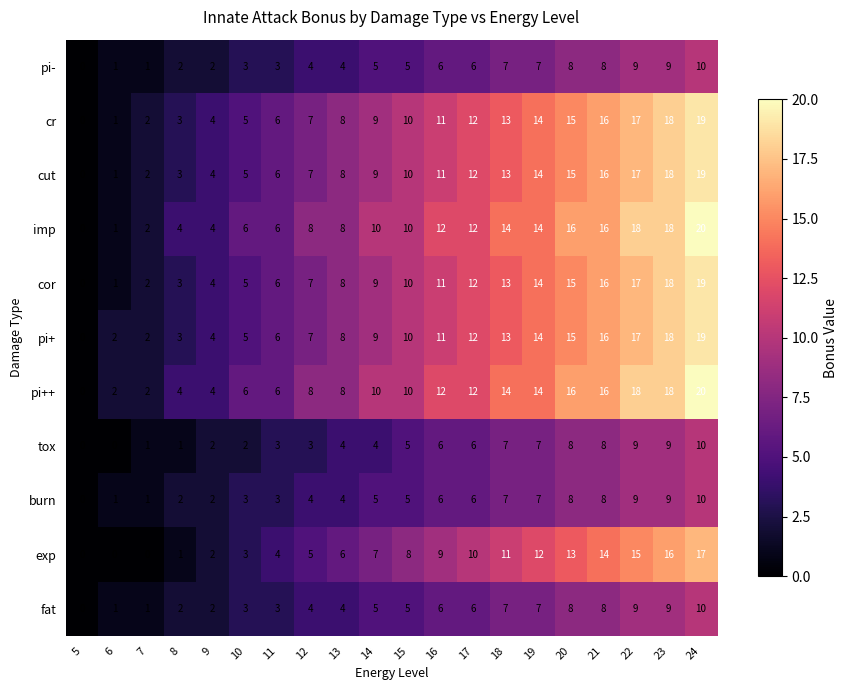

What is the spread (max minus min) of values at 8?

3